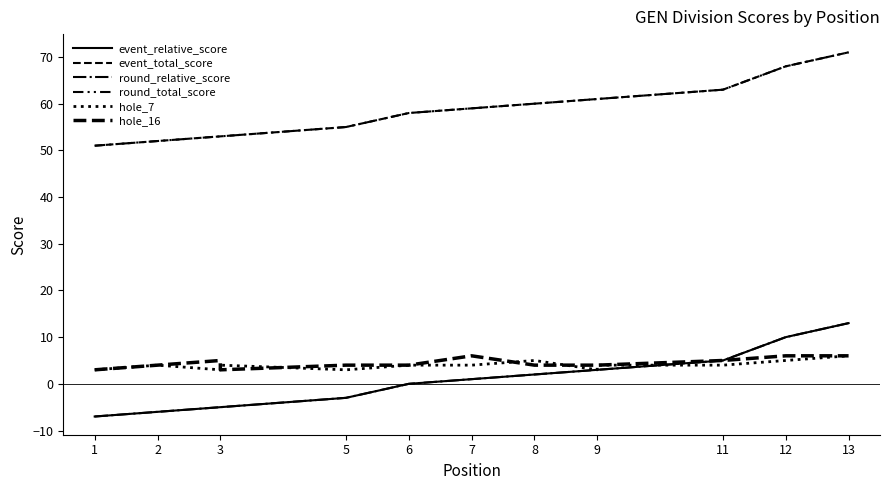

Does the chart display data point markers on the line(s)?

No